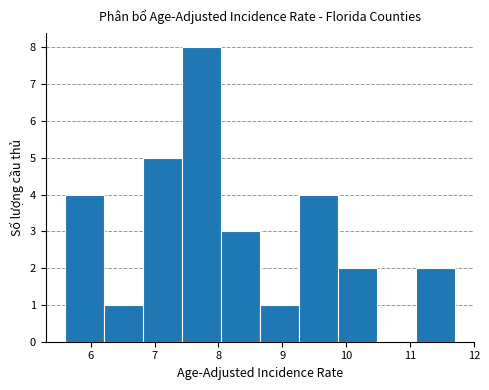

What is the height of the bar covering 7.43 to 8.04 on the x-axis? Neither the bar edges nor the heights are printed on the chart, so give them approximately, as read against the axes.

8